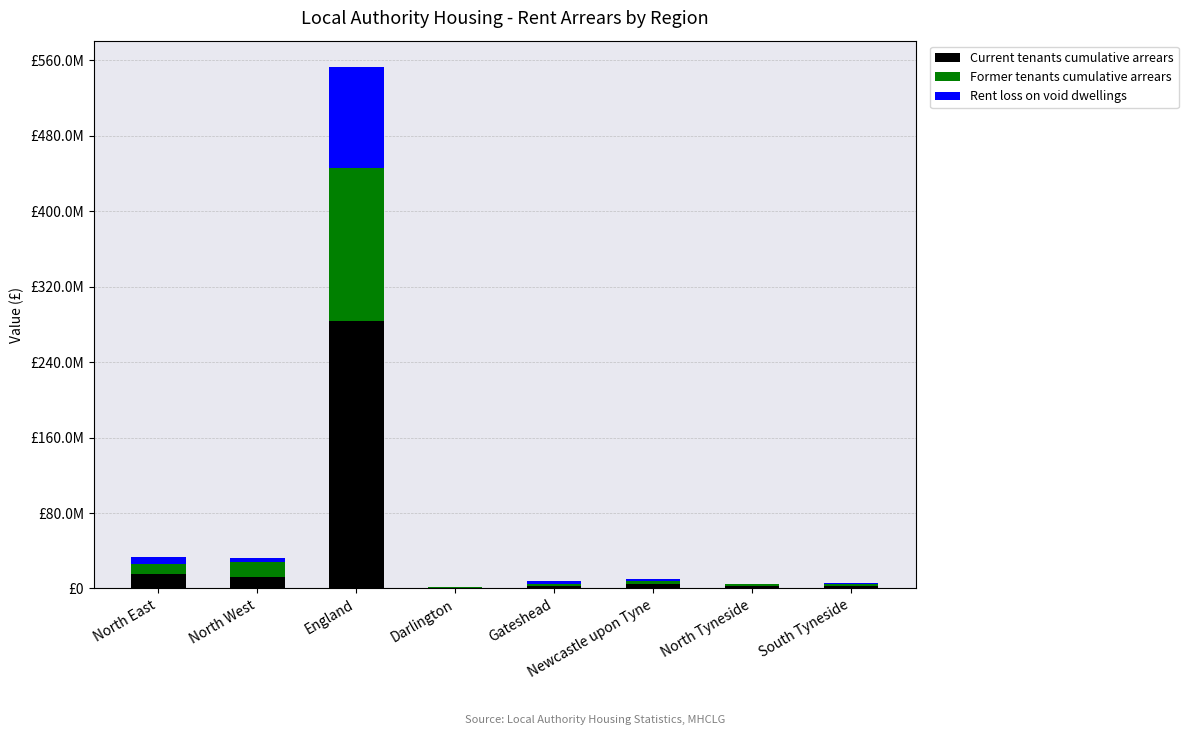

Which series has the largest total across all categories?

Current tenants cumulative arrears